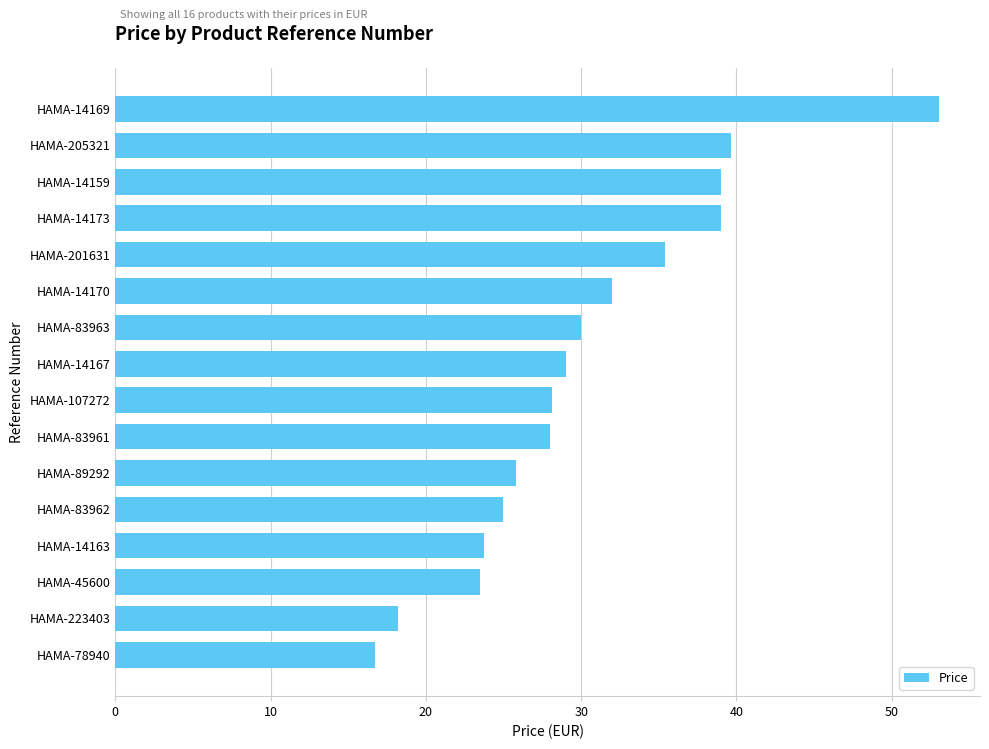

Which has a higher value, HAMA-83963 or HAMA-89292?

HAMA-83963